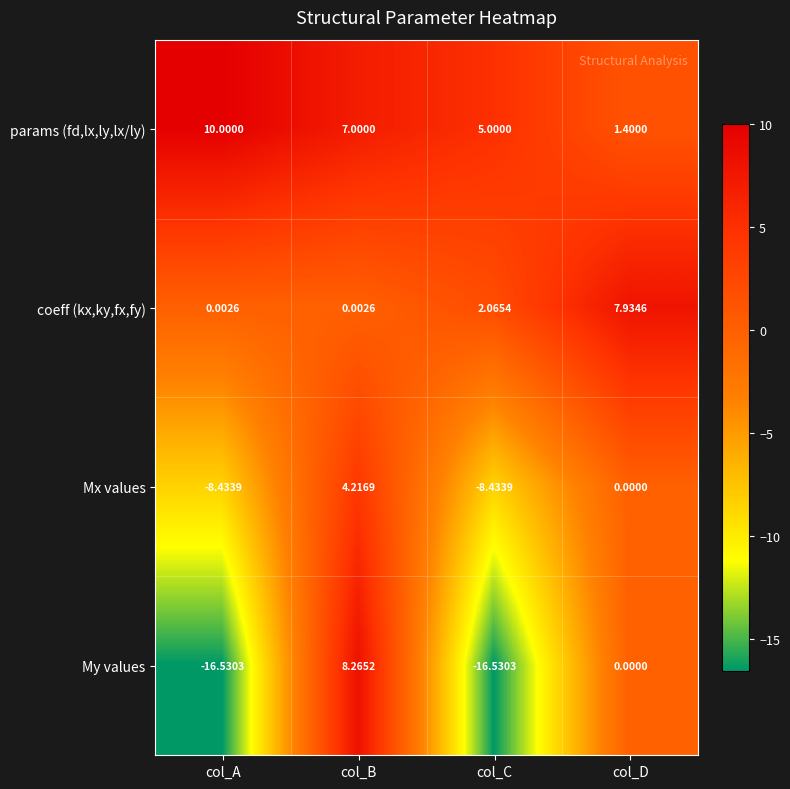

How many categories are shown in the chart?

4